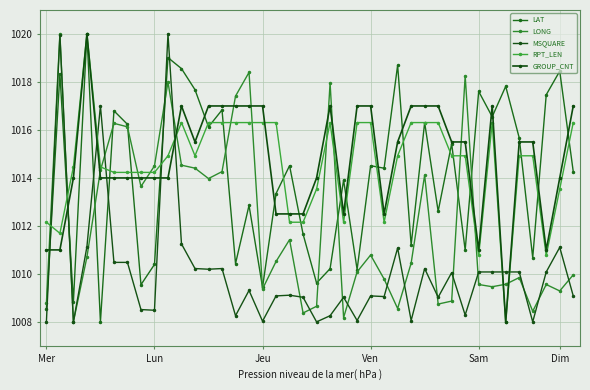

Does the chart have visible grid lines?

Yes